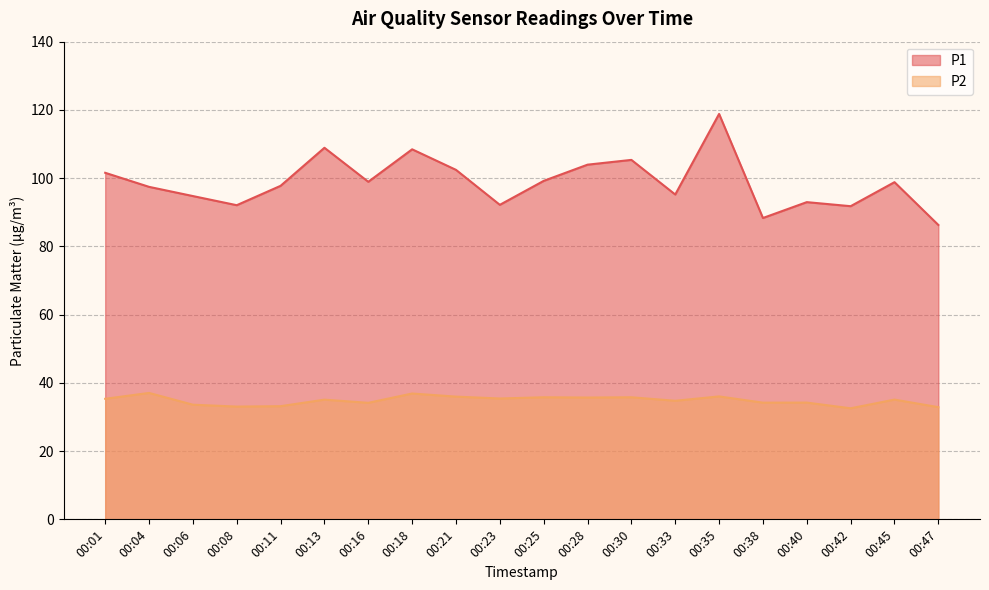

Rank the series at 00:45 from lowest to highest value.

P2, P1